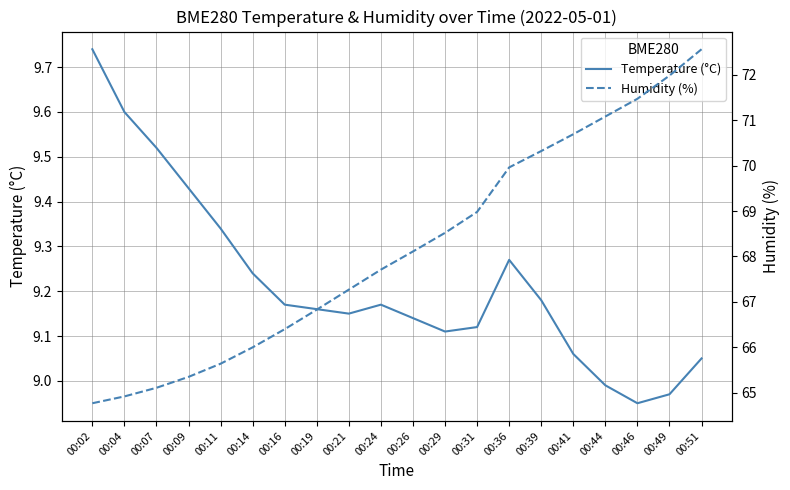

Which has a higher value, 00:19 or 00:41?

00:19